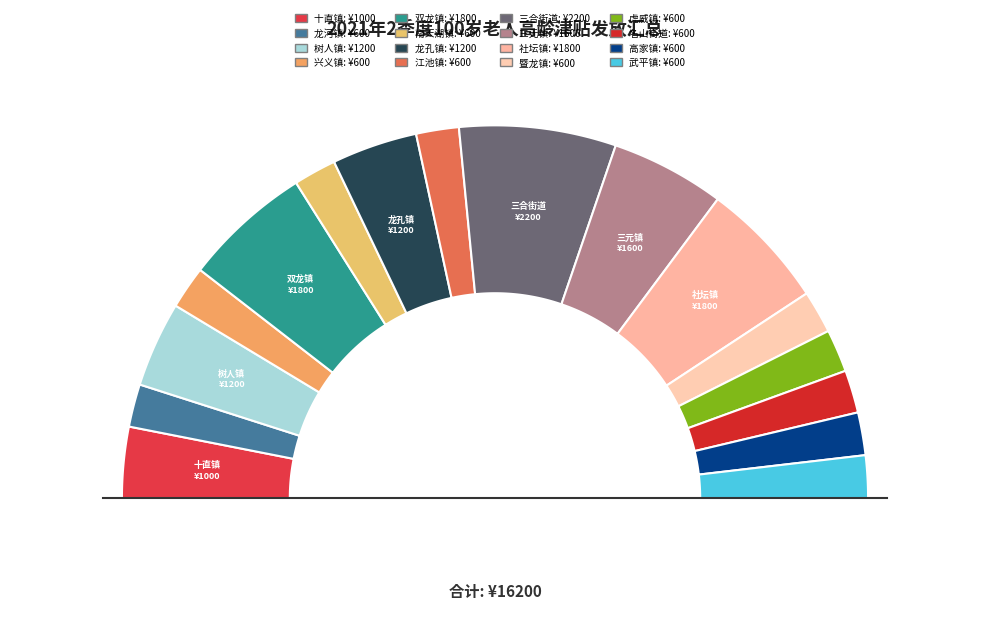

Between 三元镇 and 三合街道, which is larger?

三合街道